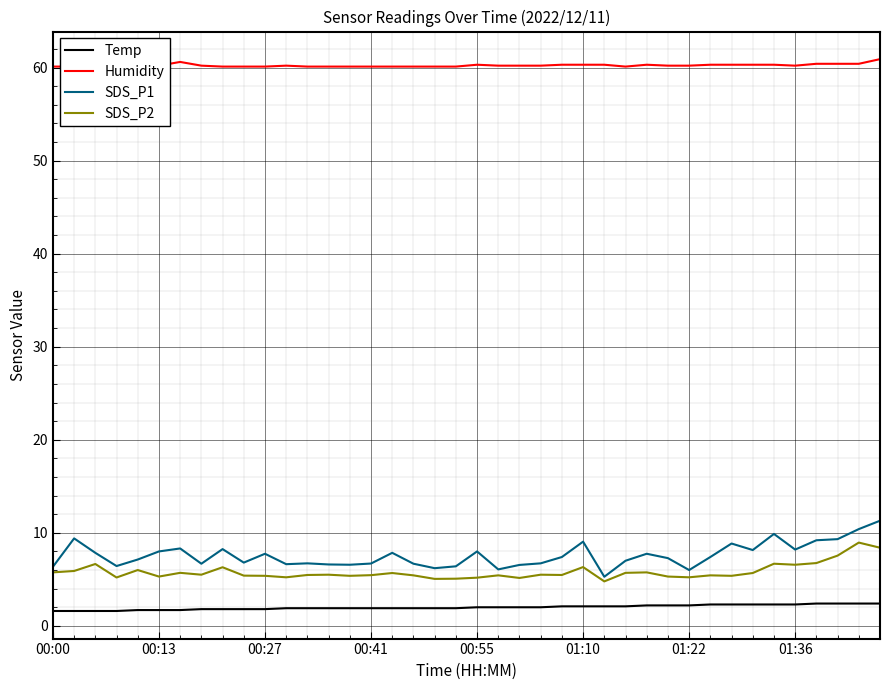

What is the highest value of the Temp series?

2.4